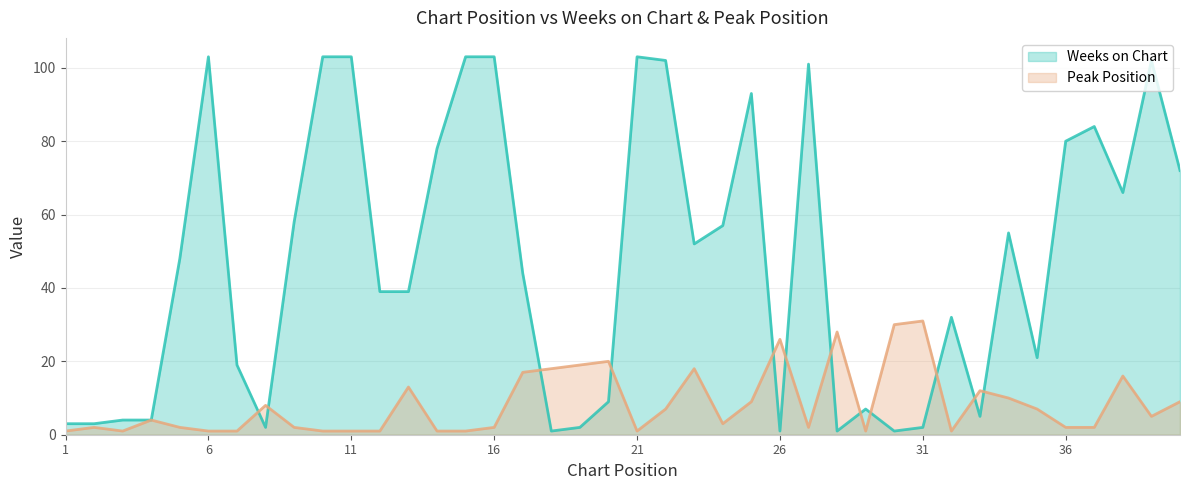

The Peak Position series shows 3 at 4. True or false?

False